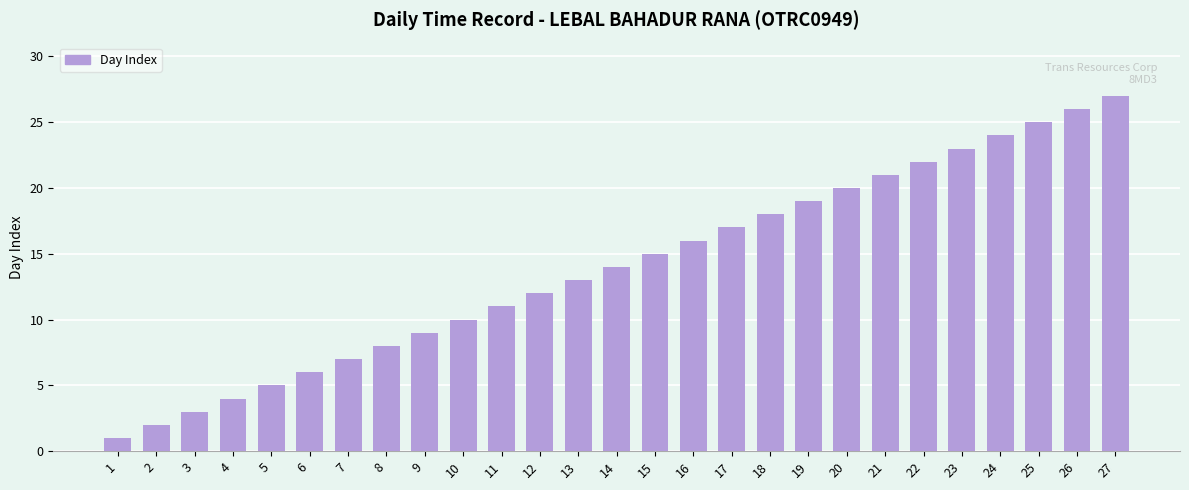

Is it true that the value at 14 is 25?

False